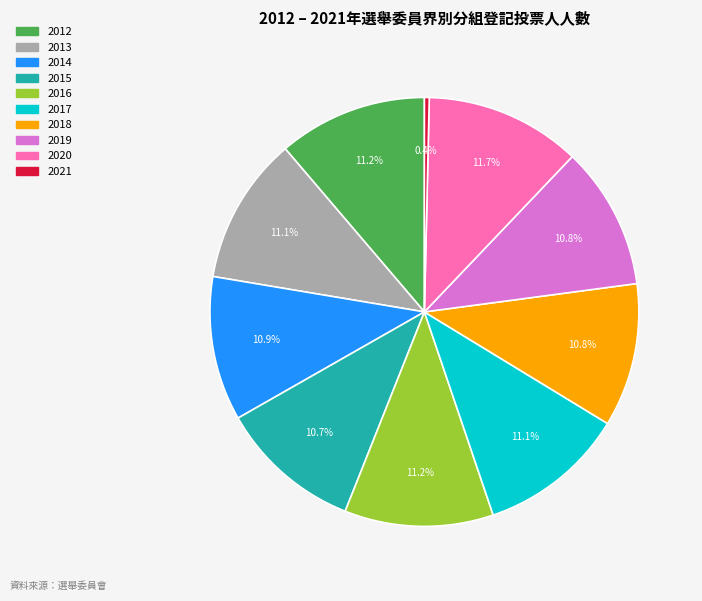

To the nearest percent, what is the difference between the largest and smallest slice percentages?

11%